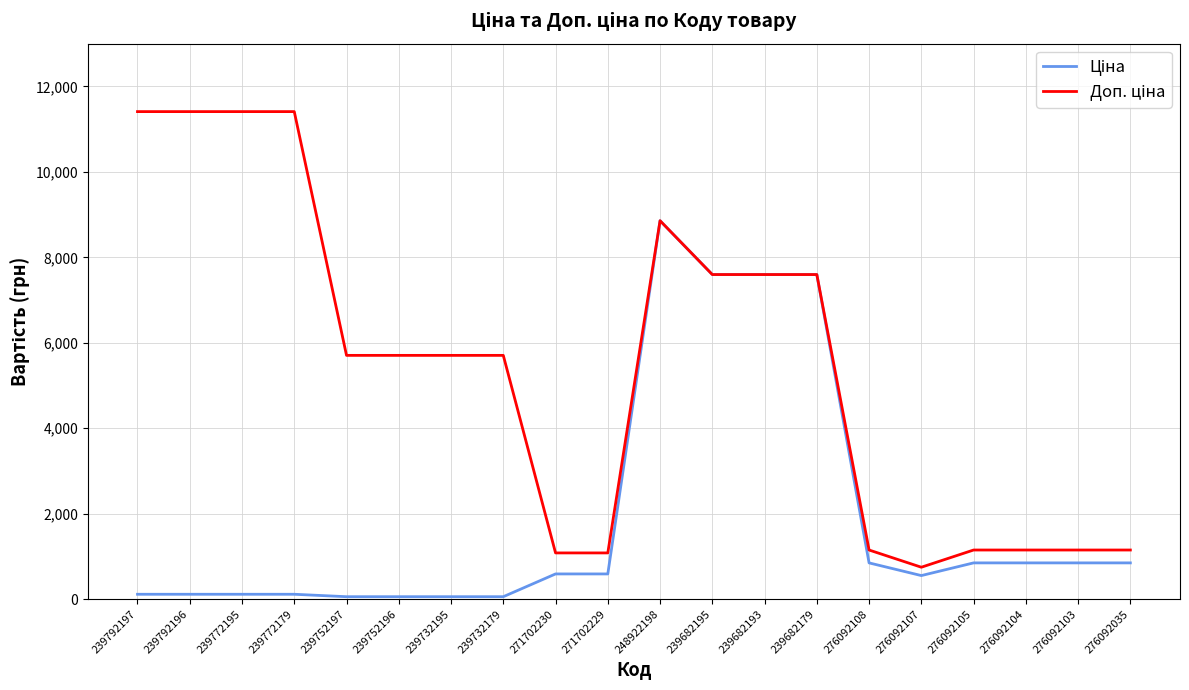

At which category is the sum across all series the highest?

248922198